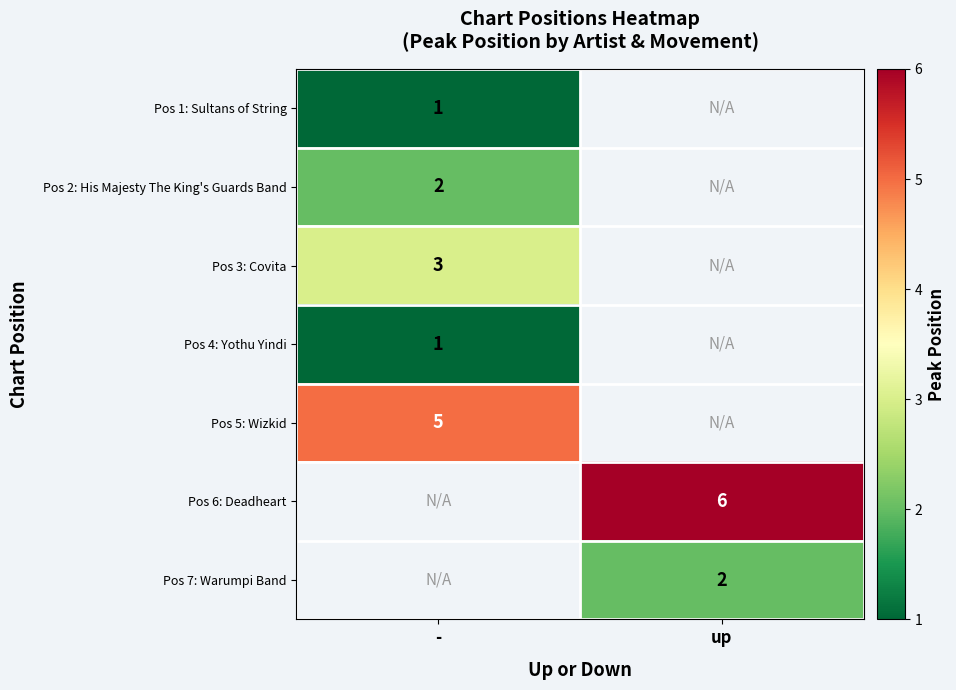

Count the number of categories in the chart.

2